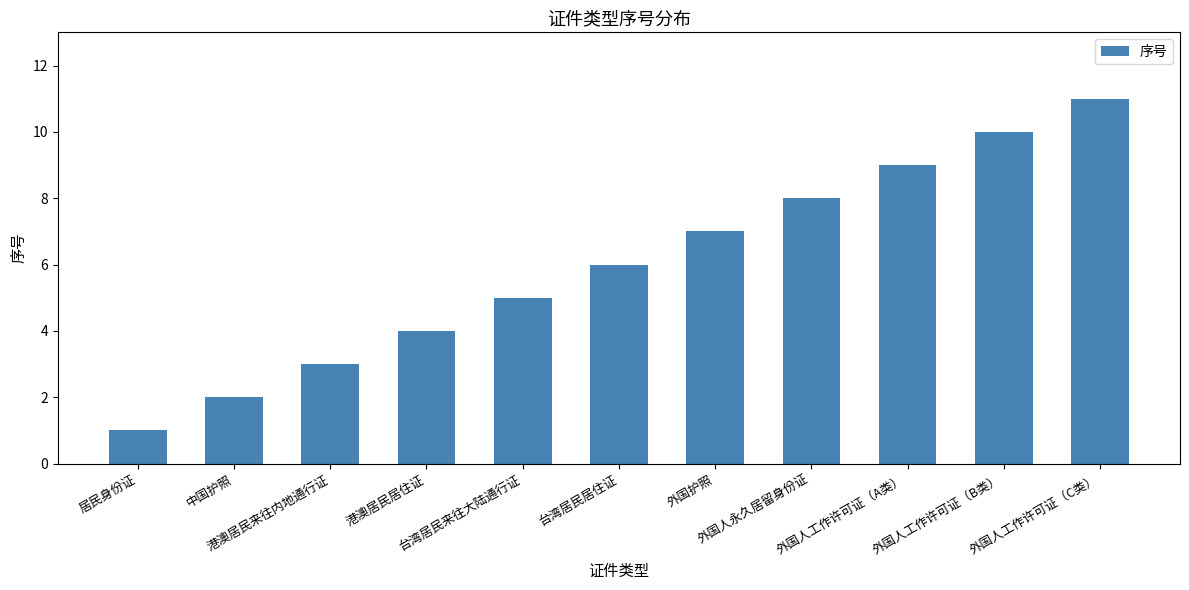

Reading right to left, extract all data points from this chart.

11	10	9	8	7	6	5	4	3	2	1